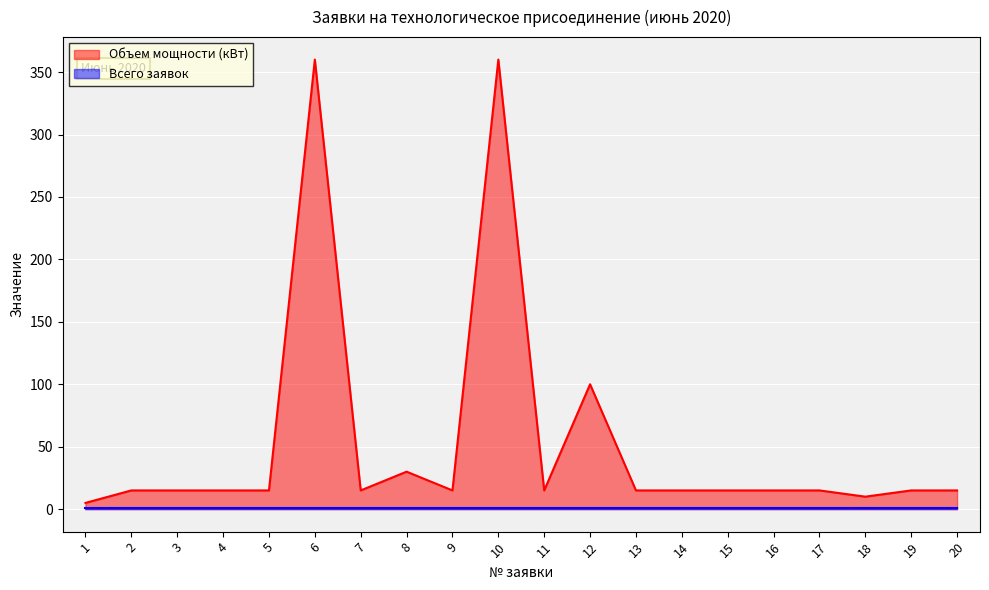

What is the sum of the values at 16 and 4?

30